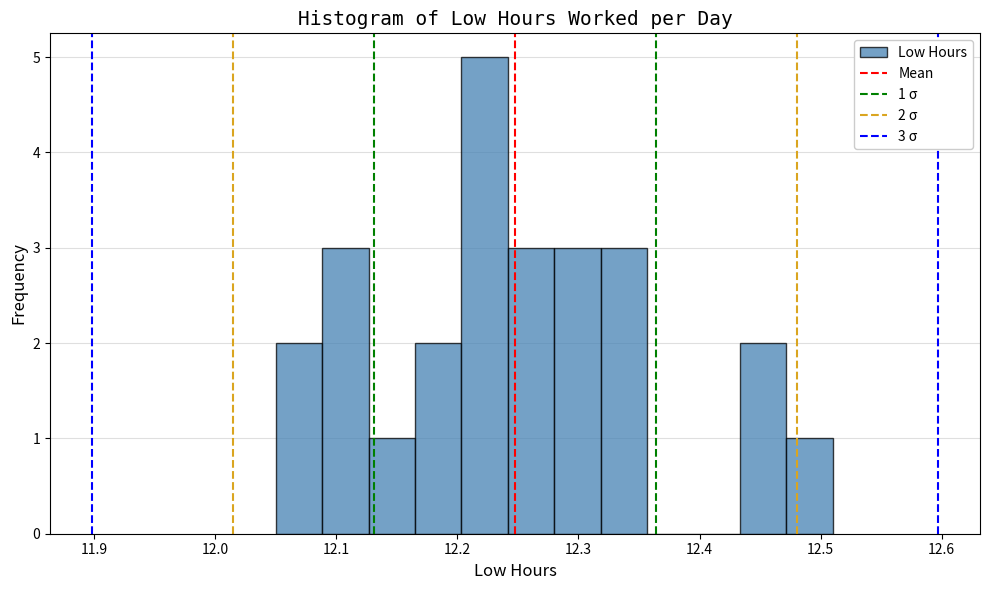

Read against the x-axis, roughly where is the centre of the tallest bar?

12.22